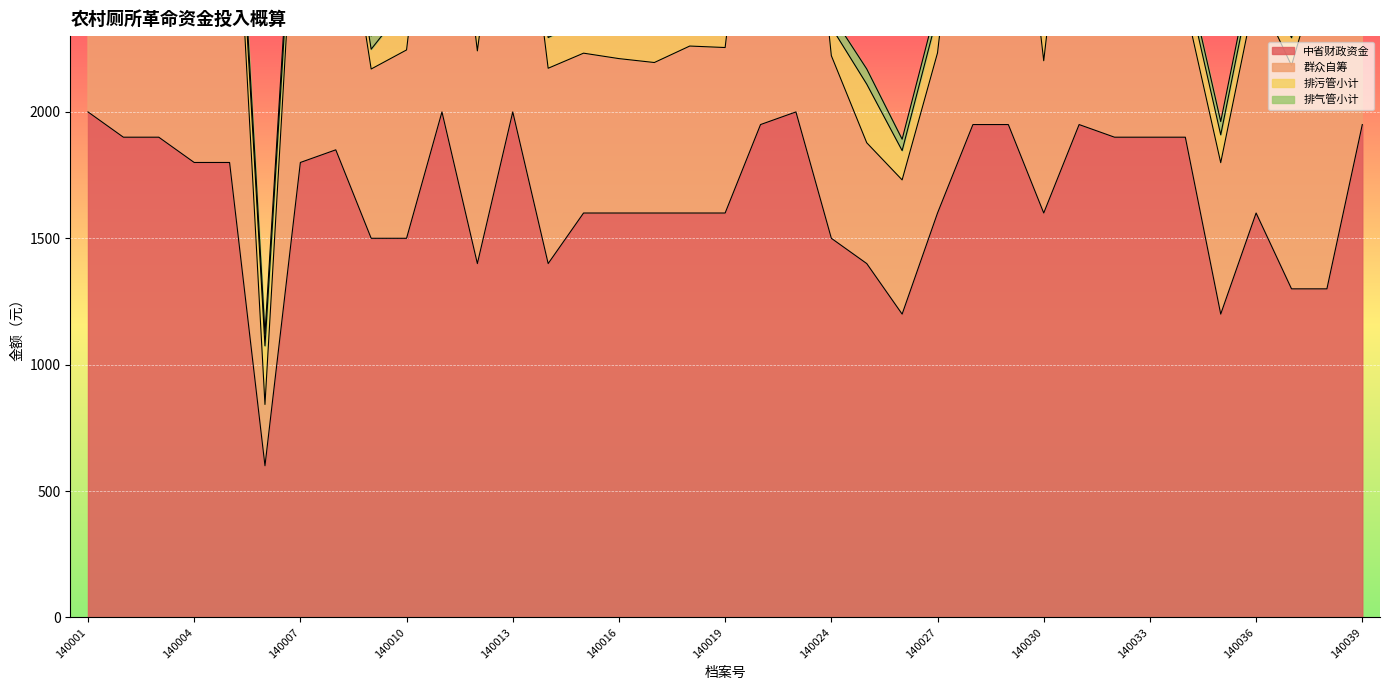

Reading left to right, extract all data points from this chart.

中省财政资金: 2000.0	1900.0	1900.0	1800.0	1800.0	600.0	1800.0	1850.0	1500.0	1500.0	2000.0	1400.0	2000.0	1400.0	1600.0	1600.0	1600.0	1600.0	1600.0	1950.0	2000.0	1500.0	1400.0	1200.0	1600.0	1950.0	1950.0	1600.0	1950.0	1900.0	1900.0	1900.0	1200.0	1600.0	1300.0	1300.0	1950.0
群众自筹: 1210.8	1177.2	1066.7	1494.6	1615.1	242.5	1459.6	1213.5	669.8	745.3	1423.2	841.5	1303.4	772.8	632.5	611.0	595.5	660.7	654.8	1502.5	1597.5	722.6	478.0	531.0	633.8	1497.5	1466.0	602.5	1468.0	1046.5	1260.0	524.0	599.2	880.8	883.2	1368.2	1368.2
排污管小计: 121.8	110.2	110.2	113.1	113.1	232.0	84.1	72.5	78.3	179.8	139.2	145.0	133.4	121.8	130.5	130.5	130.5	182.7	179.8	174.0	101.5	113.1	232.0	116.0	150.8	145.0	116.0	130.5	116.0	101.5	87.0	101.5	110.2	121.8	110.2	110.2	110.2
排气管小计: 52.5	60.0	52.5	52.5	60.0	48.0	49.5	60.0	52.5	45.0	52.5	52.5	60.0	60.0	60.0	52.5	52.5	52.5	60.0	52.5	48.0	49.5	60.0	45.0	49.5	52.5	52.5	60.0	60.0	60.0	52.5	52.5	52.5	52.5	52.5	52.5	52.5